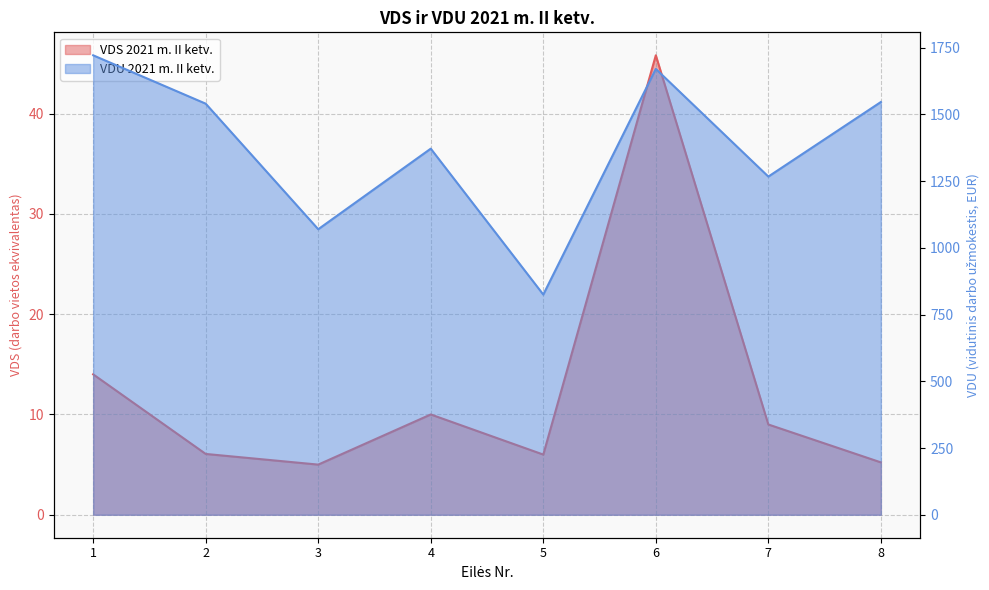

What is the value of the VDS 2021 m. II ketv. point at the 6th from the left?

45.8